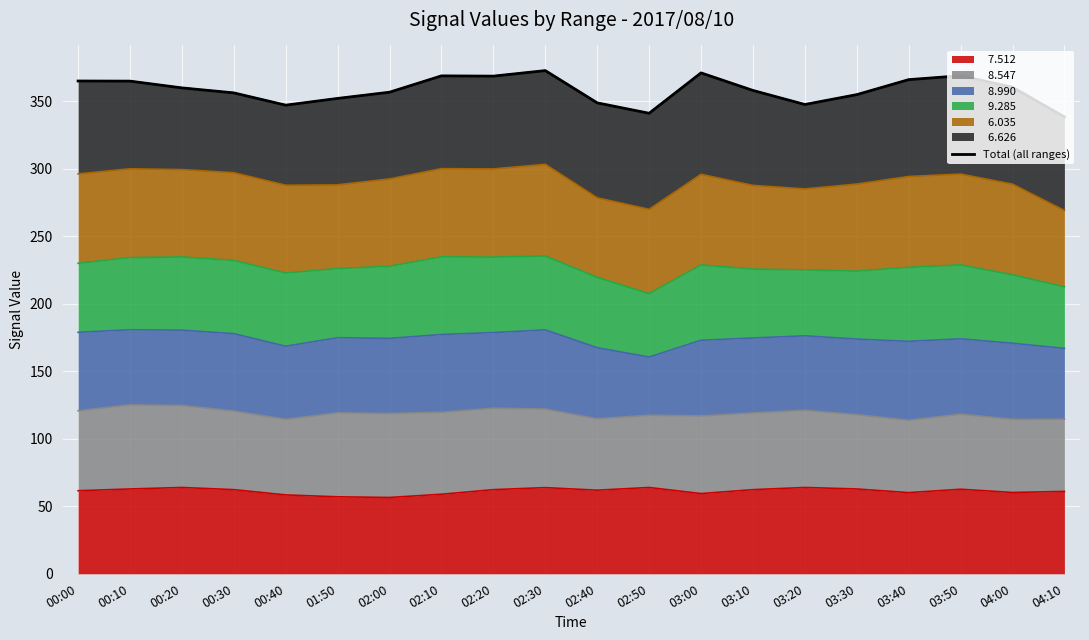

The chart shows a value of 482.0 at 02:50. True or false?

False